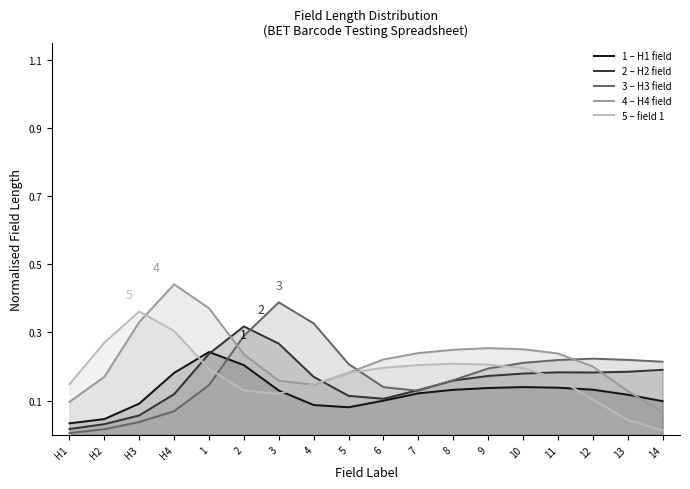

At how many categories does at least one series exceed 0?

18